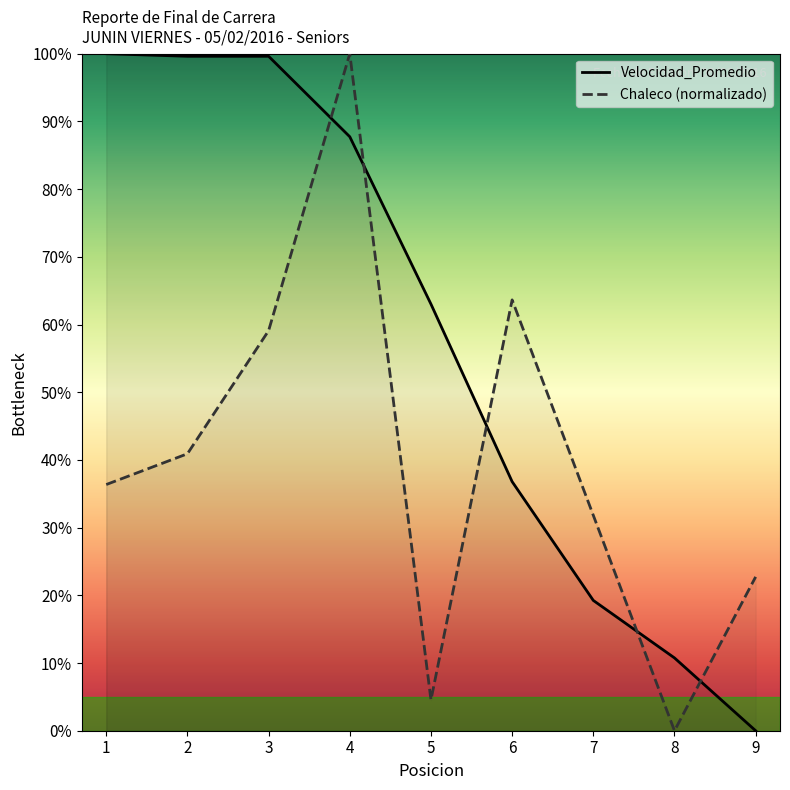

Where do Chaleco and Velocidad_Promedio first cross each other?

3 and 4